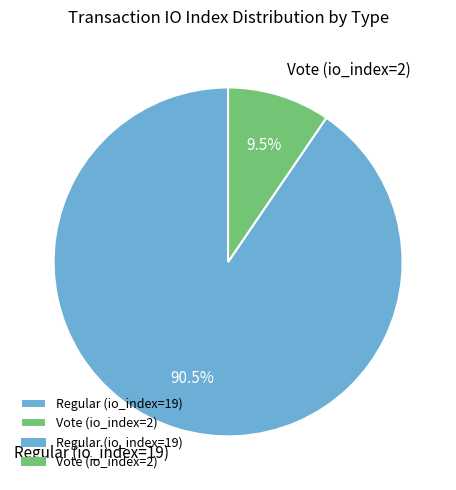

True or false: Vote (io_index=2) accounts for 1% of the total.

False